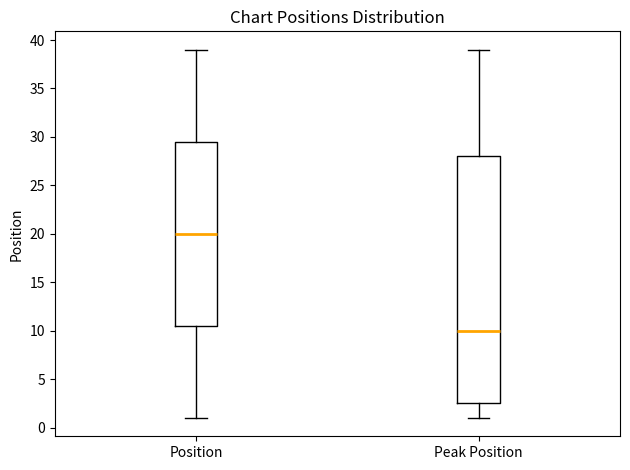

Where is the lower edge of the box for Peak Position on the y-axis? The values are not printed on the chart, so give them approximately, as read against the axis.

2.5